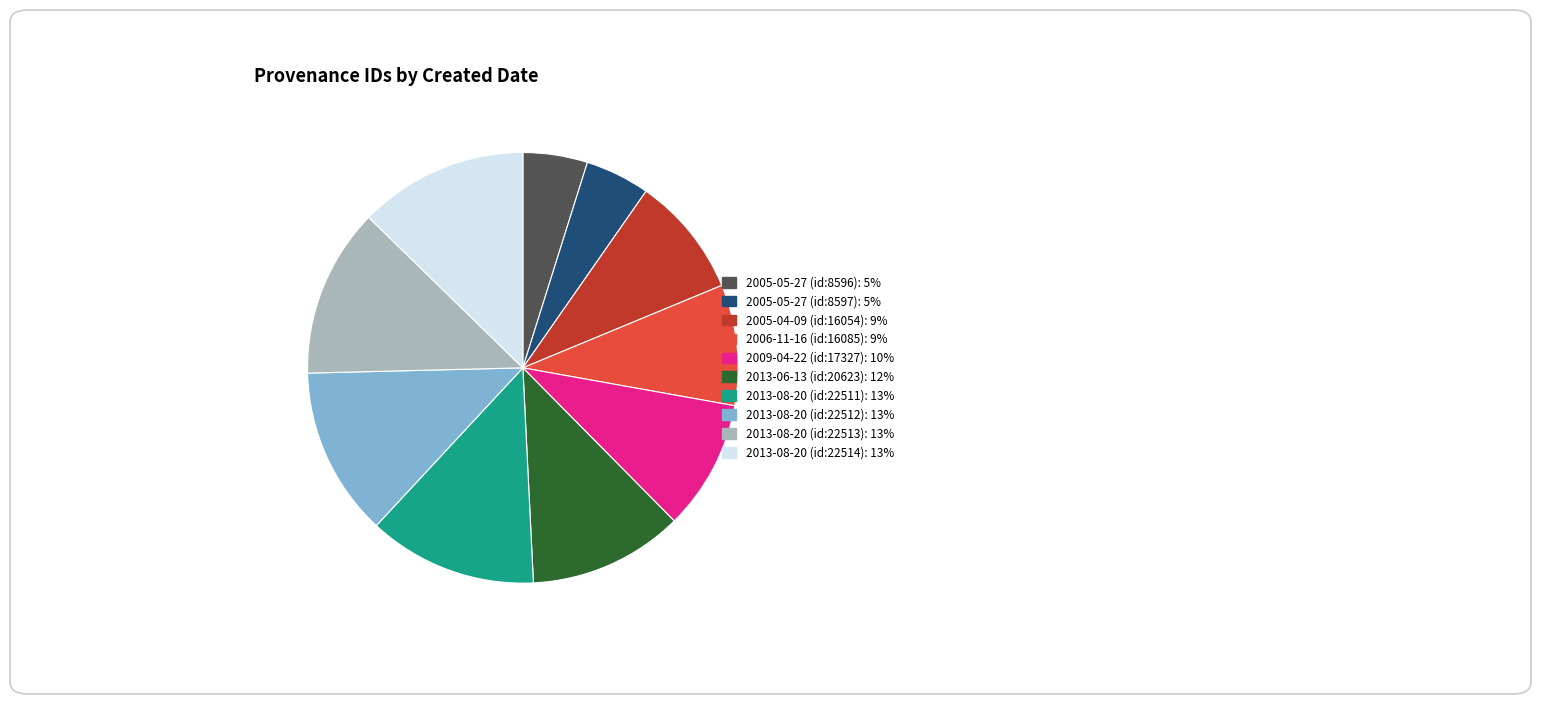

Do 2005-04-09 (id:16054) and 2005-05-27 (id:8597) together represent more than half of the pie?

No